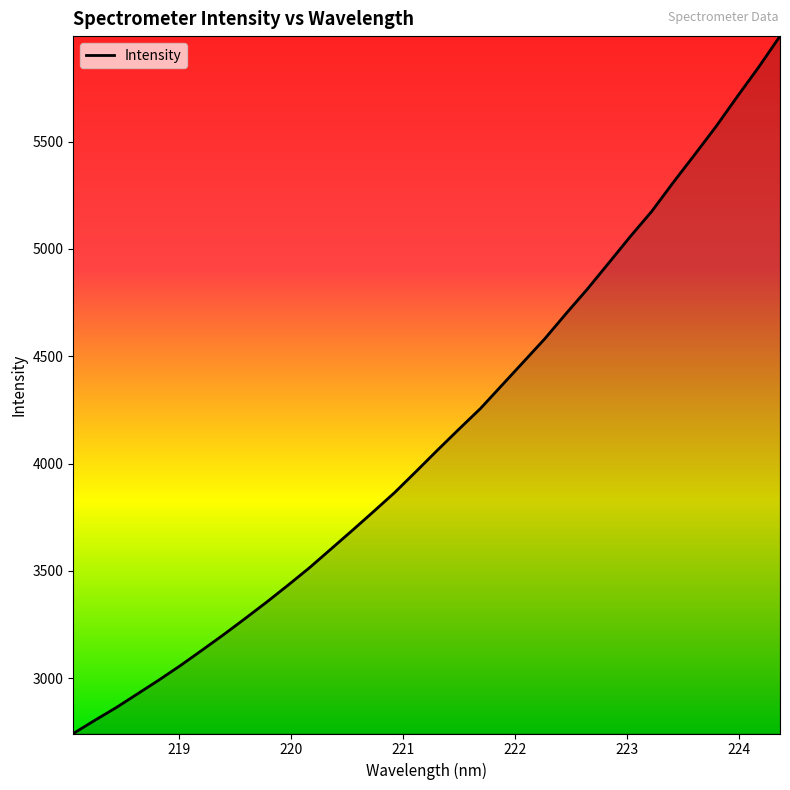

What is the greatest value displayed?

5991.7